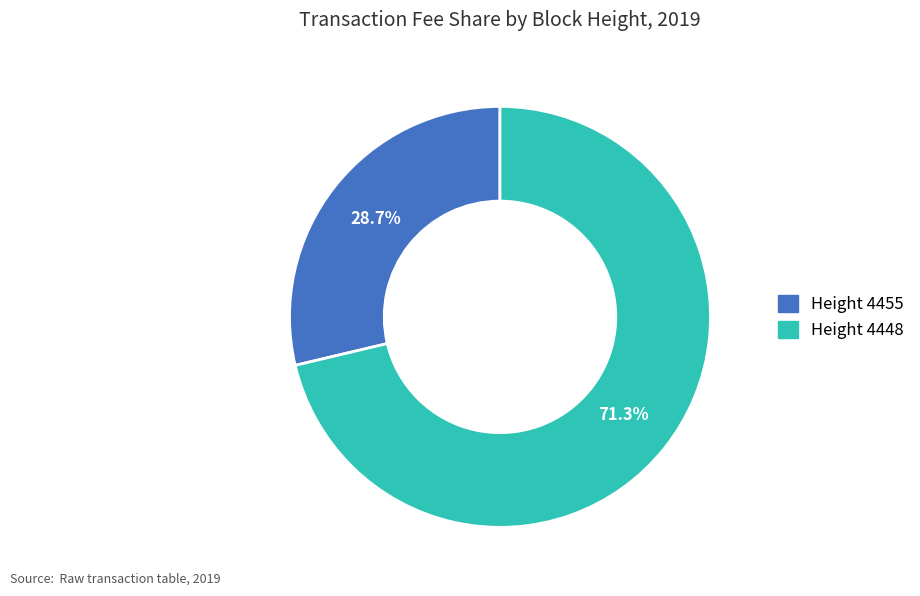

Does any single category account for the majority?

Yes